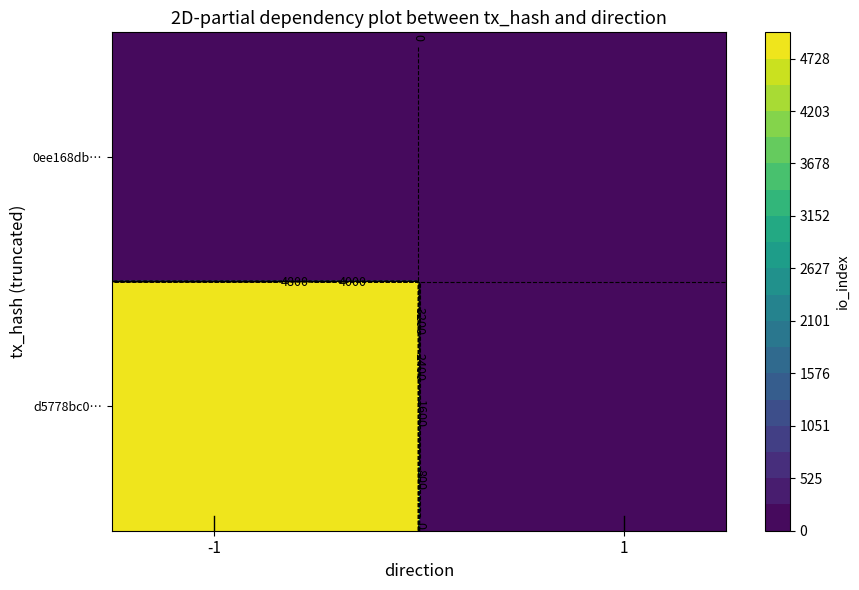

What is the approximate value of 0ee168db07807dbe392da3b615181aefdc26c9c at io_index?

28